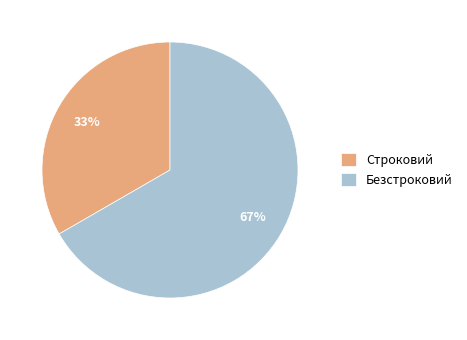

How many slices are in this pie chart?

2